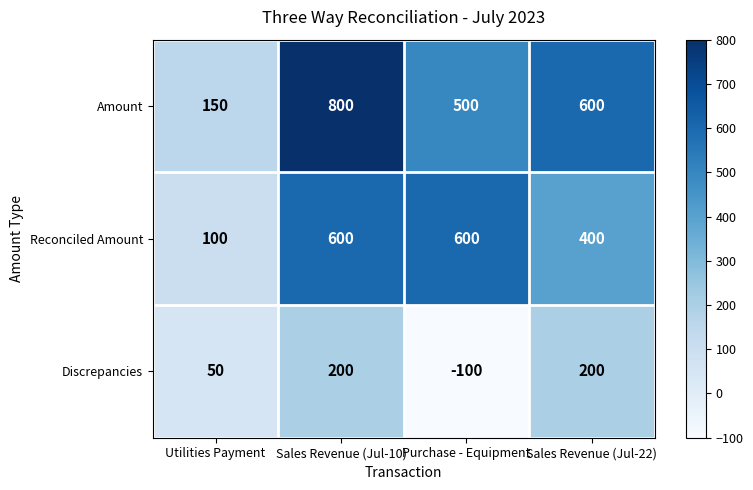

Which label corresponds to the largest value in the chart?

Sales Revenue (Jul-10)